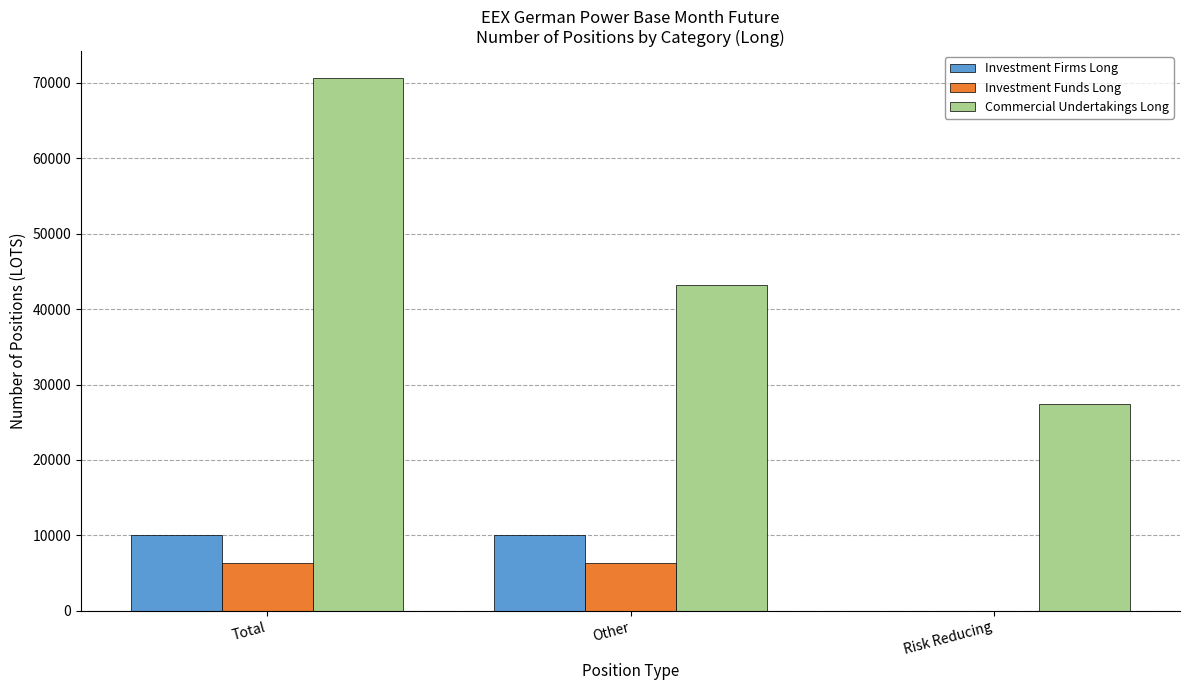

How many data points in Commercial Undertakings Long are above 43269?

2